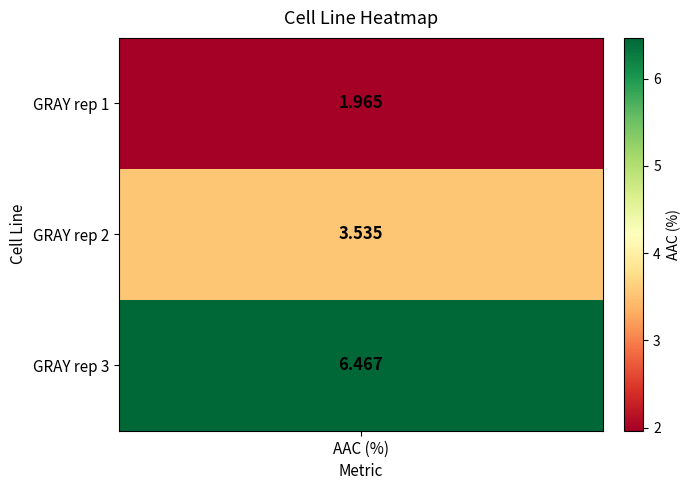

Approximately how many times larger is the value at GRAY rep 2 compared to GRAY rep 1?

1.8